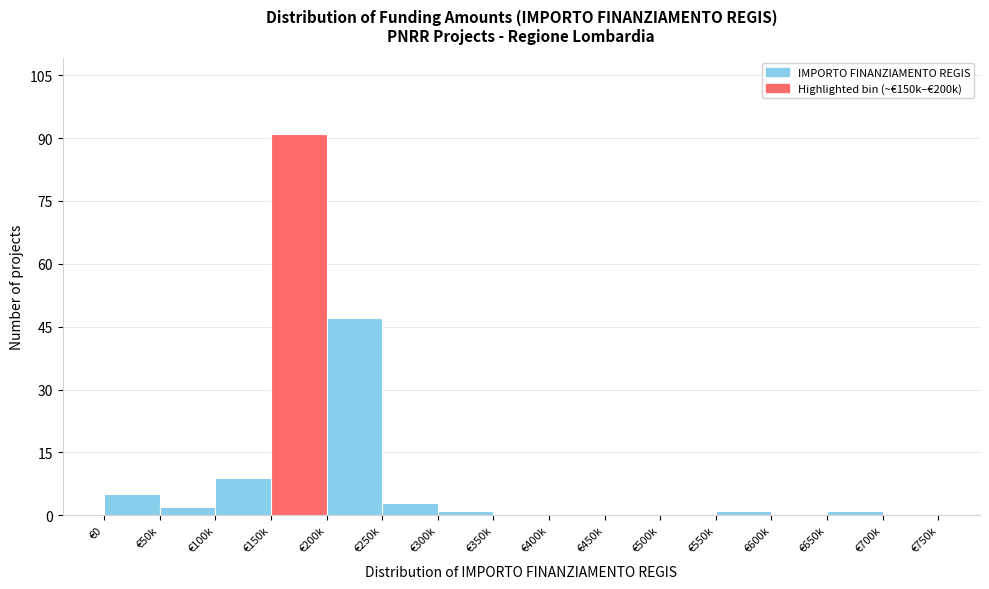

Reading left to right, what are all the values shown in this chart?

€0=5	€50k=2	€100k=9	€150k=91	€200k=47	€250k=3	€300k=1	€350k=0	€400k=0	€450k=0	€500k=0	€550k=1	€600k=0	€650k=1	€700k=0